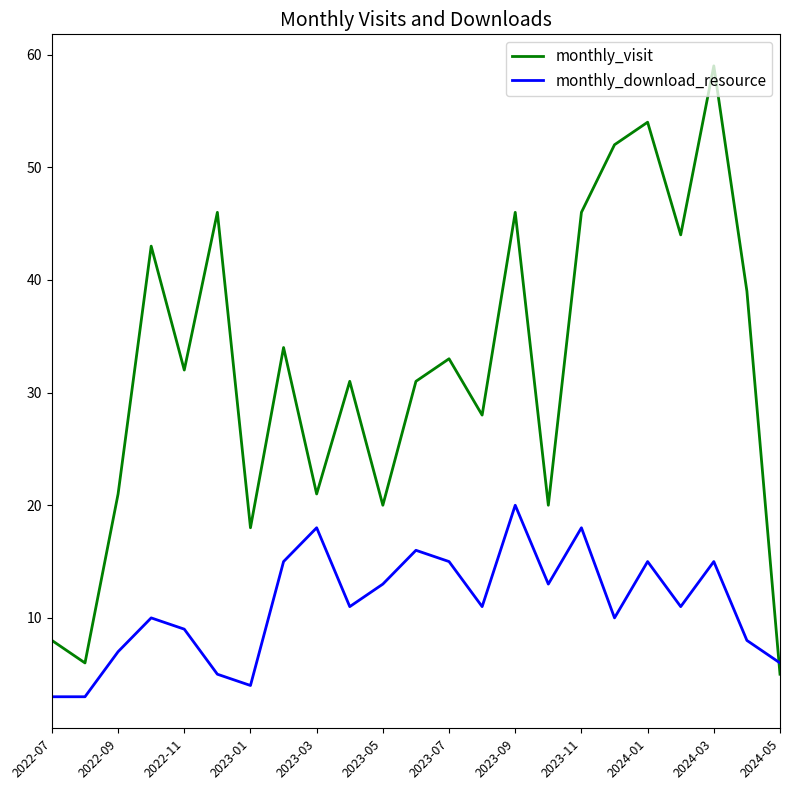

Rank the series by their average value, from highest to lowest.

monthly_visit, monthly_download_resource